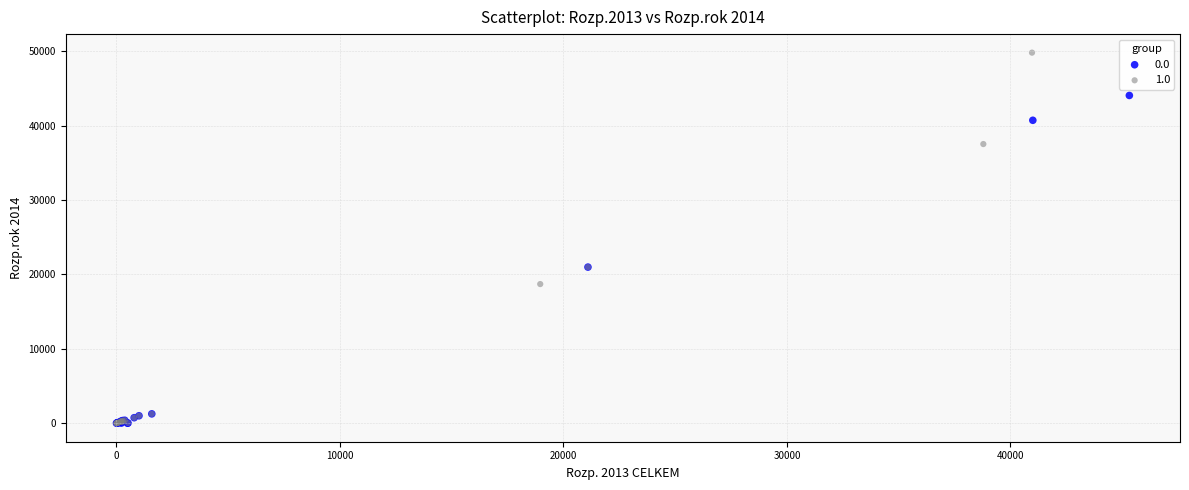

Which series contains the highest Y value?

1.0